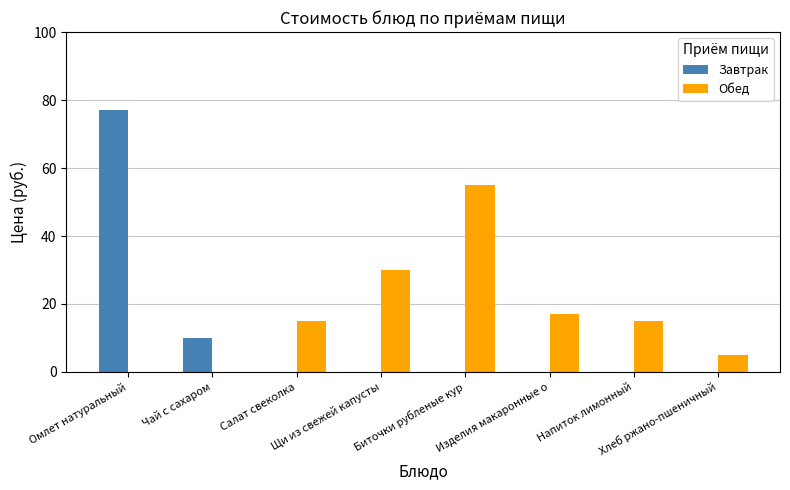

Is it true that Завтрак equals 77 at Омлет натуральный?

True